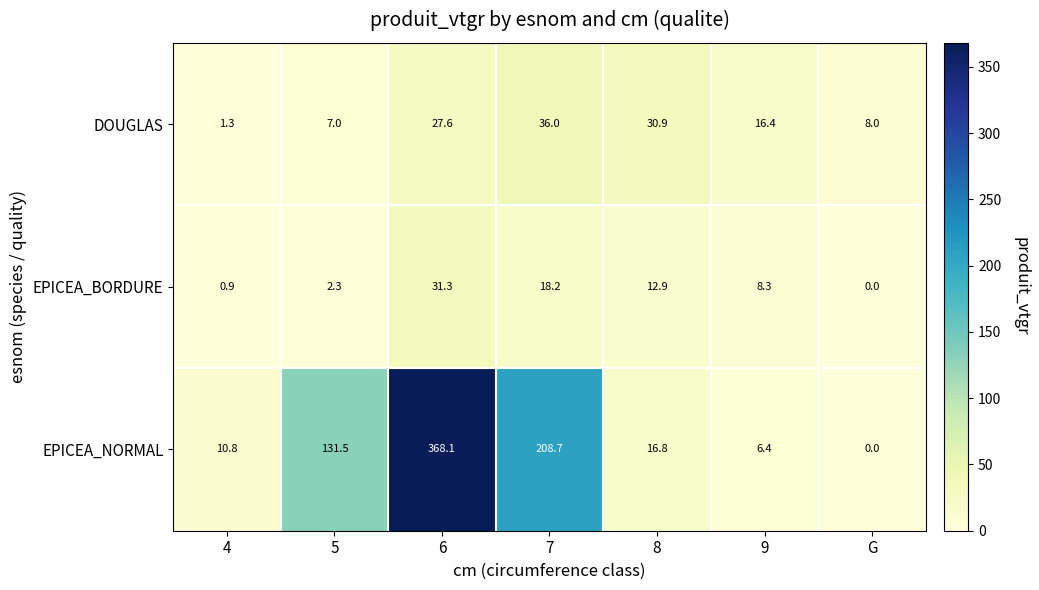

Reading left to right, list all the values displayed in this chart.

DOUGLAS: 4=1.3	5=7.0	6=27.6	7=36.0	8=30.9	9=16.4	G=8.0
EPICEA_BORDURE: 4=0.9	5=2.3	6=31.3	7=18.2	8=12.9	9=8.3	G=0.0
EPICEA_NORMAL: 4=10.8	5=131.5	6=368.1	7=208.7	8=16.8	9=6.4	G=0.0